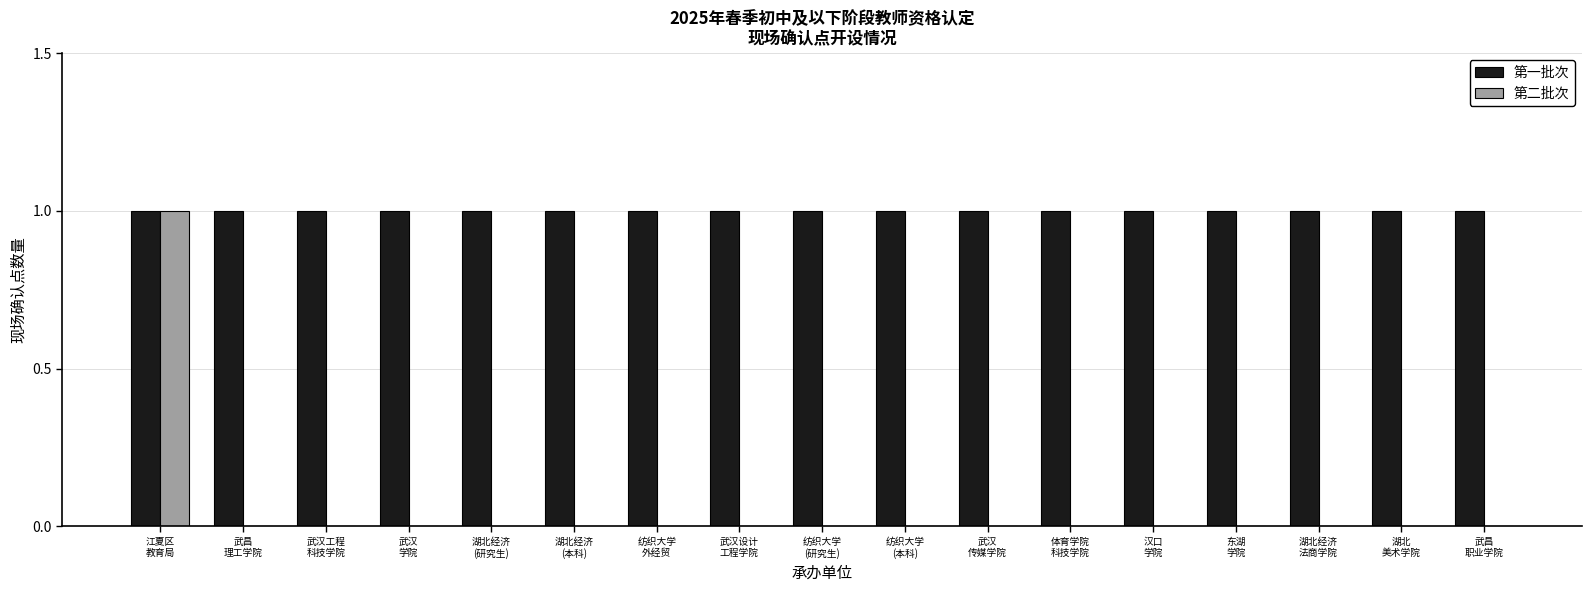

What is the sum of all 第一批次 values?

17